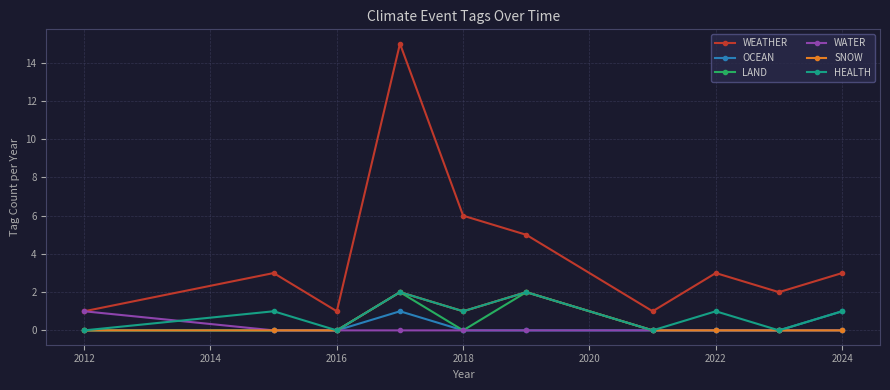

How many series are shown in this chart?

6